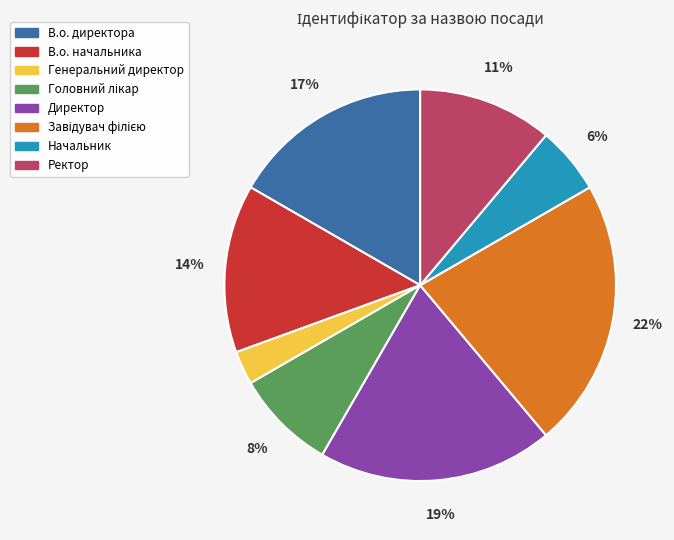

How many slices are in this pie chart?

8